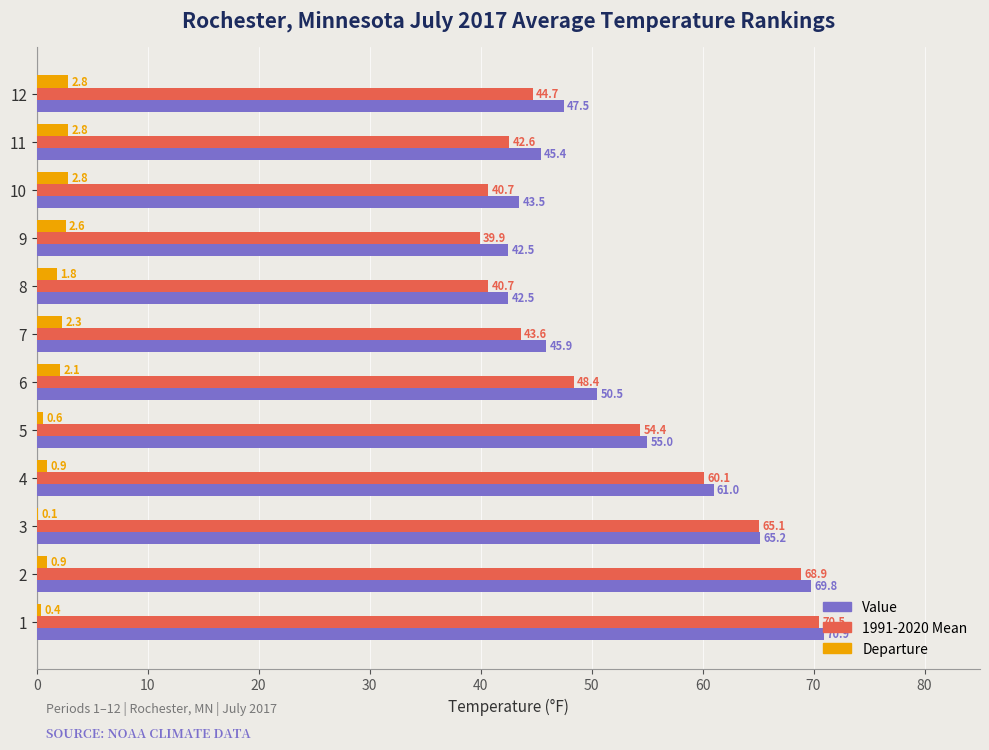

True or false: Departure has a value of 0.6 at 5.

True